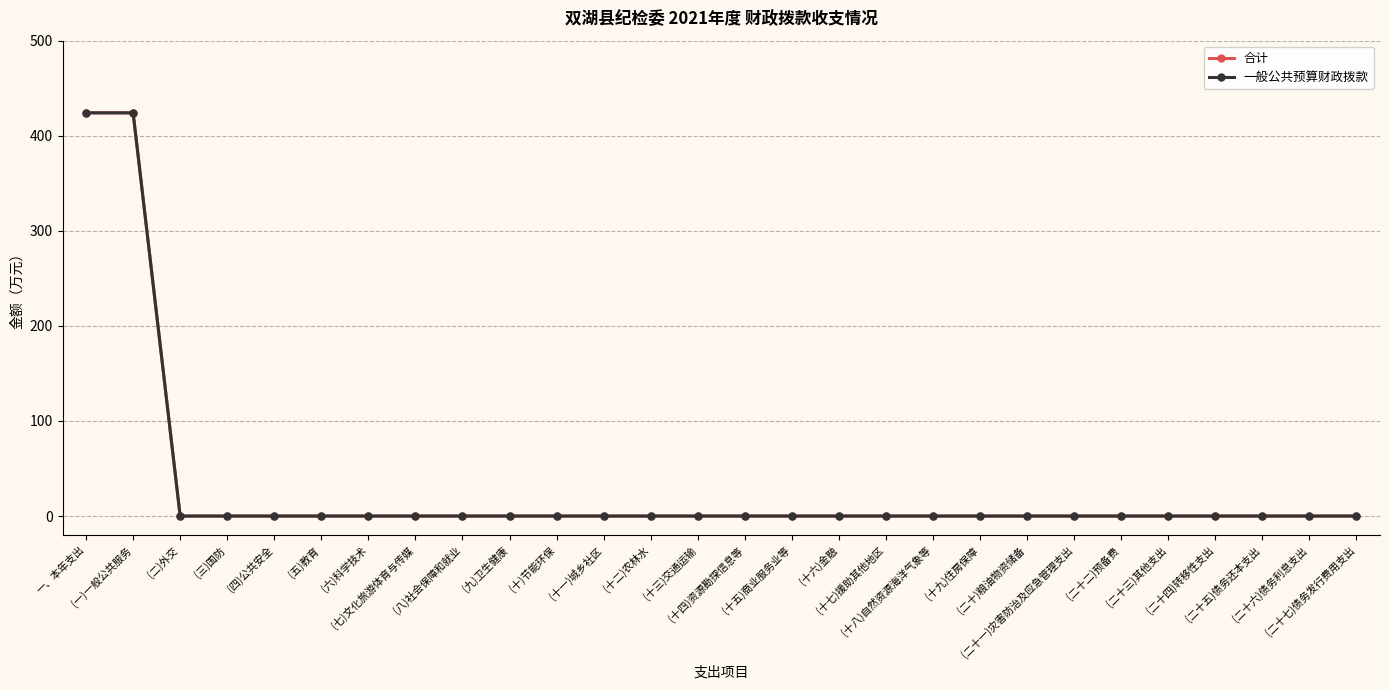

What position from the left is (十四)资源勘探信息等?

15